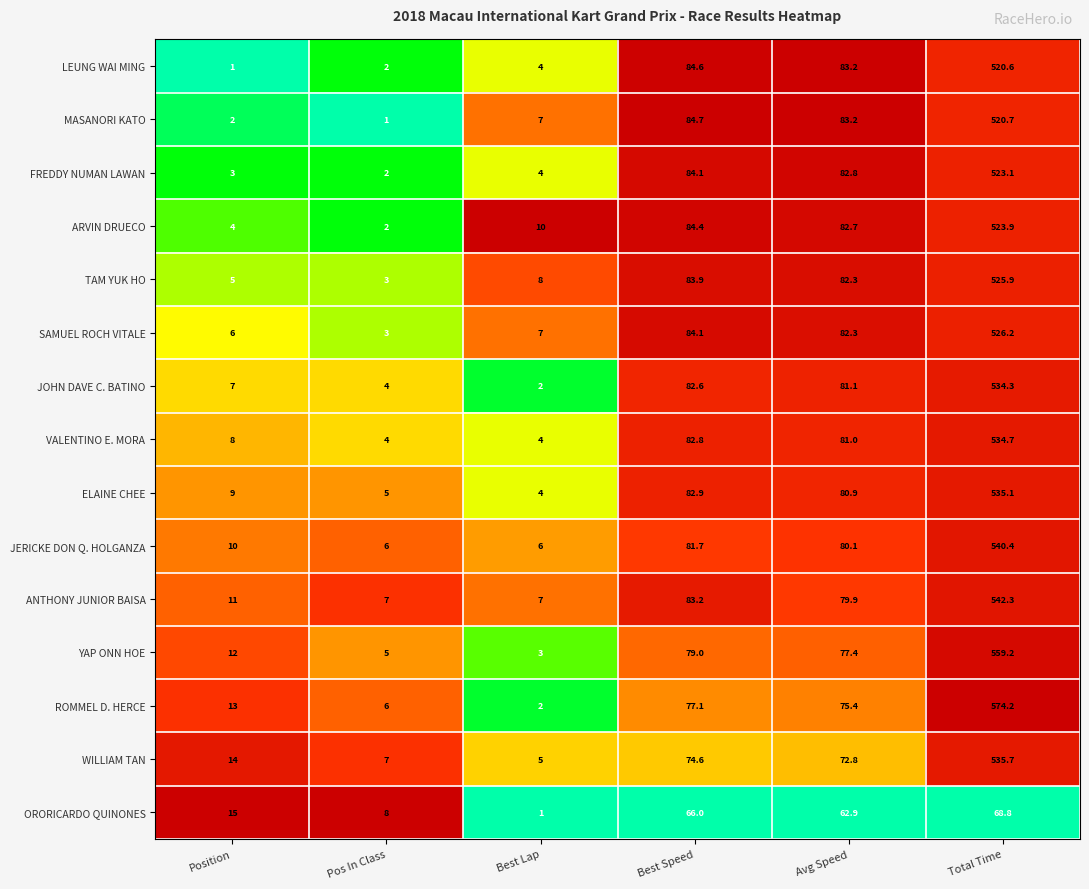

At which label does TAM YUK HO reach its peak?

Total Time